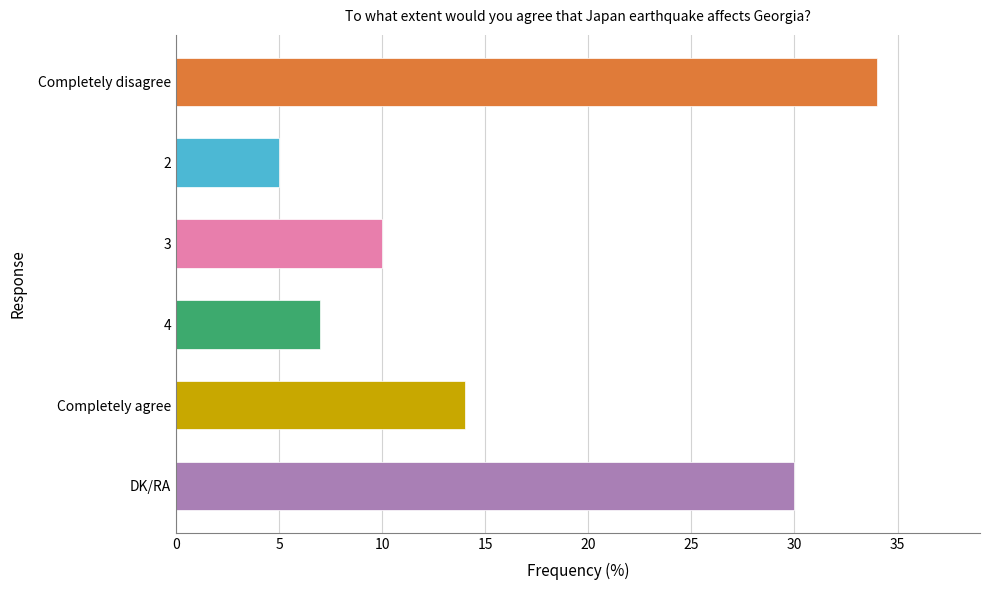

How many data points are less than 14?

3